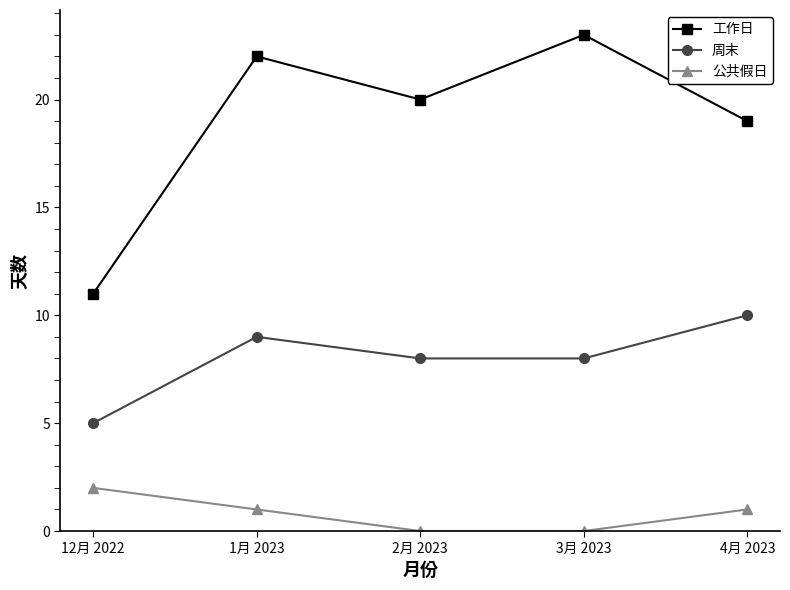

What are all the series names shown in the legend?

工作日, 周末, 公共假日